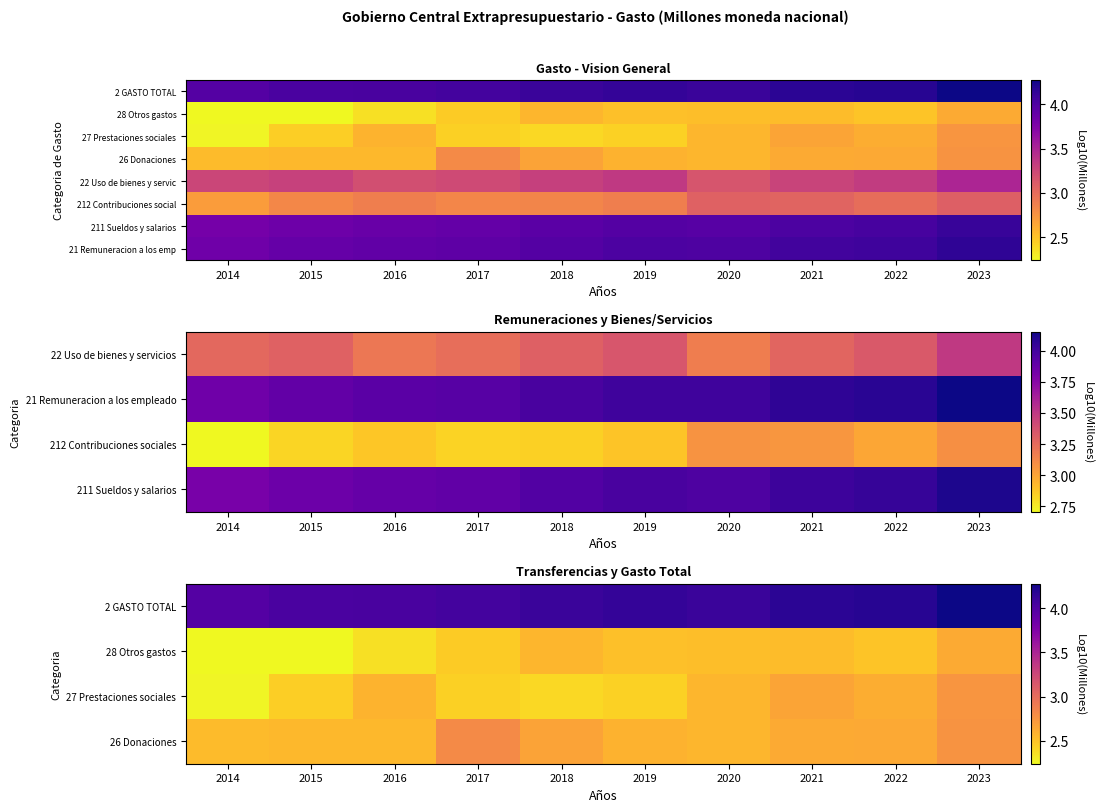

What is the spread (max minus min) of values at 2022?

1.7